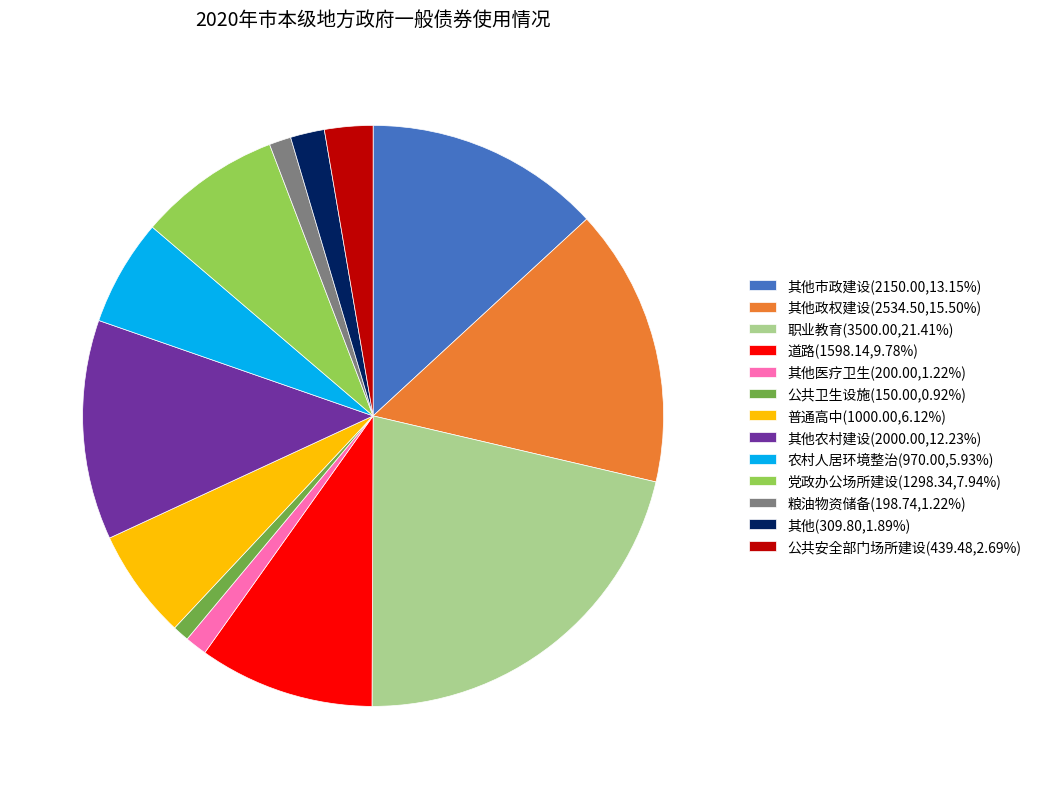

Do 其他市政建设(2150.00,13.15%) and 其他政权建设(2534.50,15.50%) together represent more than half of the pie?

No